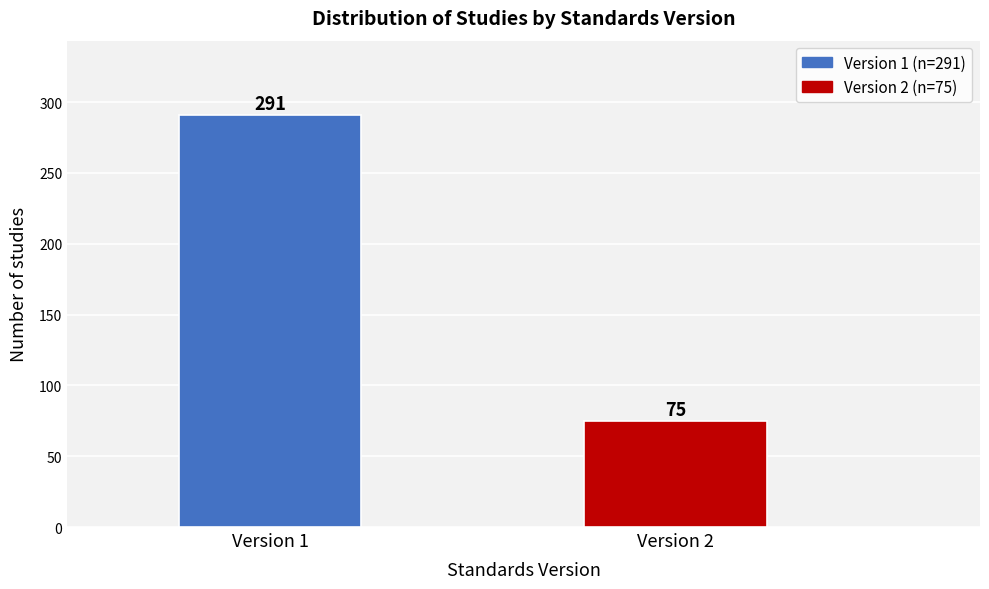

Reading left to right, transcribe all the data shown in this chart.

Version 1=291	Version 2=75